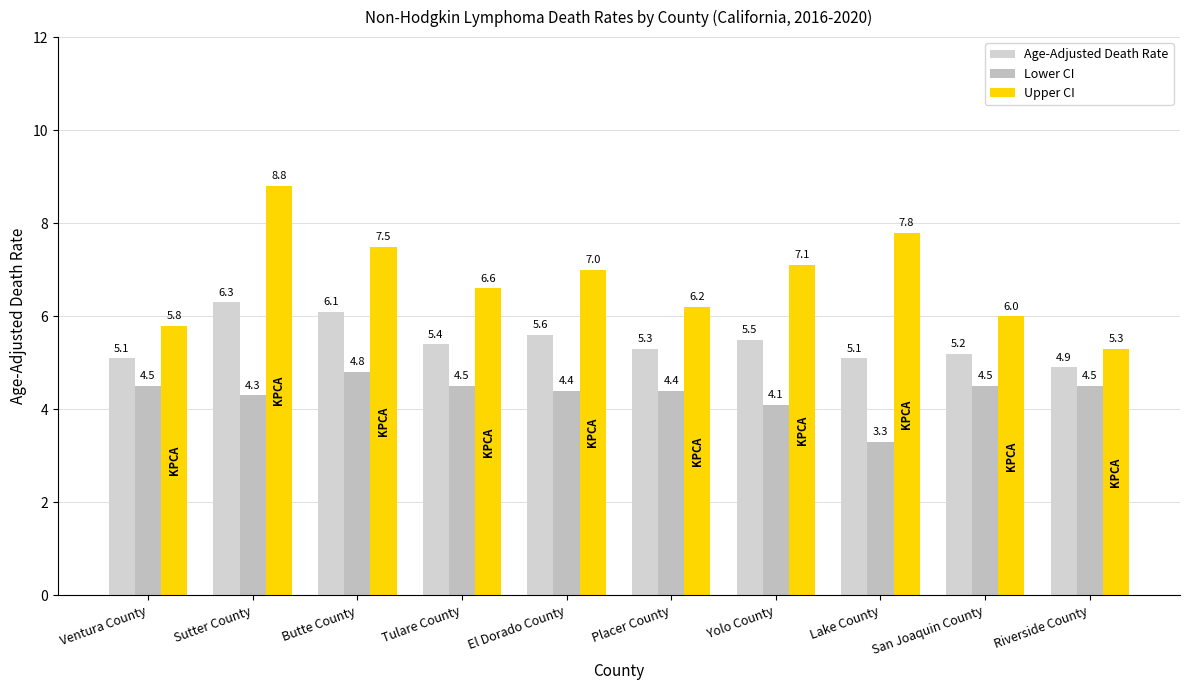

Between Tulare County and San Joaquin County, which series saw the biggest shift?

Upper CI